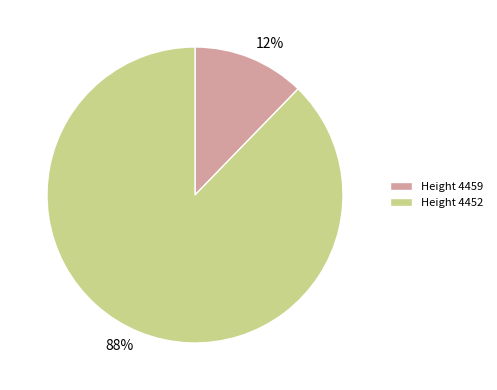

To the nearest percent, what is the average slice percentage?

50%